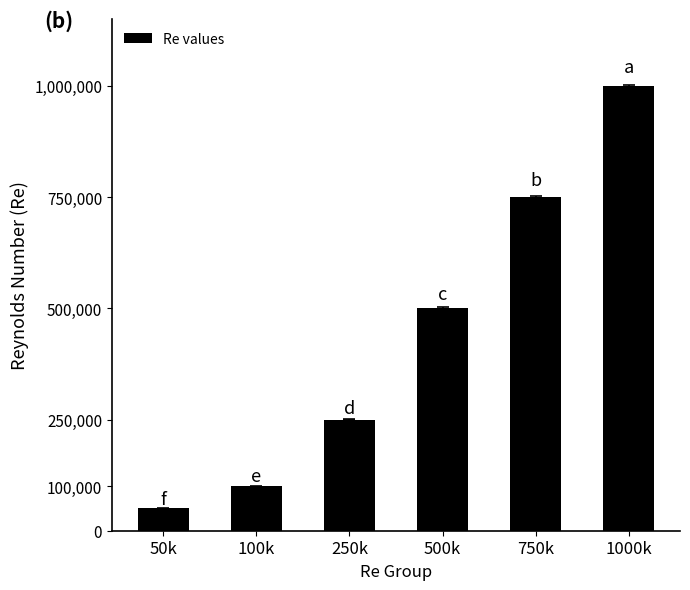

Reading left to right, list all the values displayed in this chart.

50000	100000	250000	500000	750000	1000000